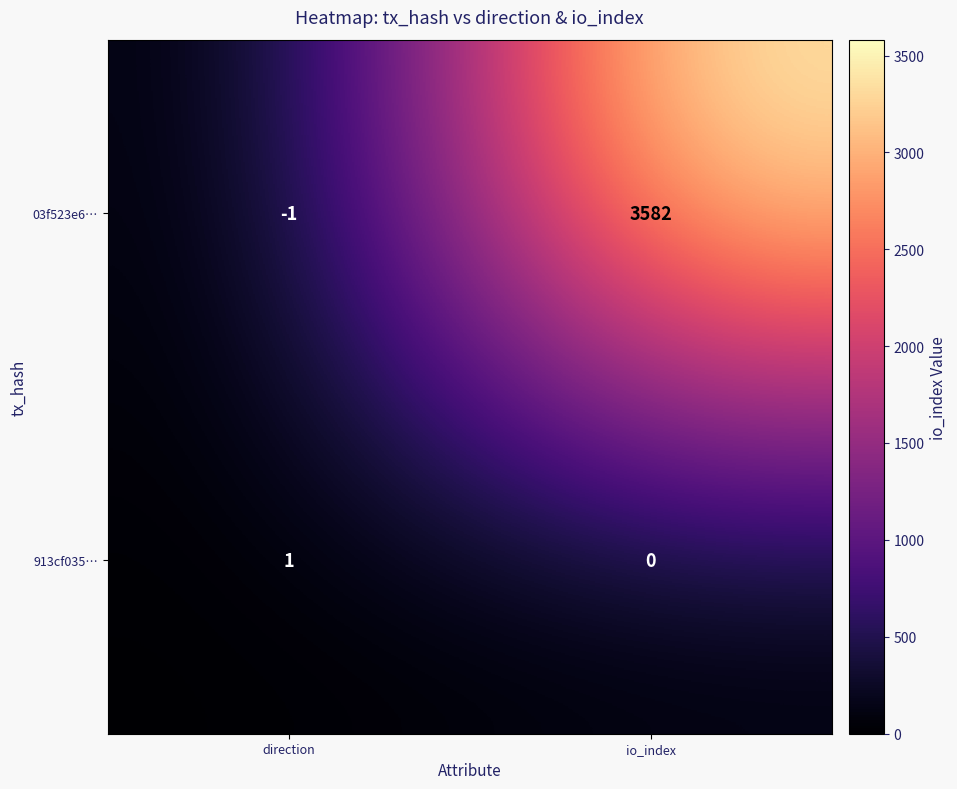

Between direction and io_index, which series saw the biggest shift?

03f523e6…